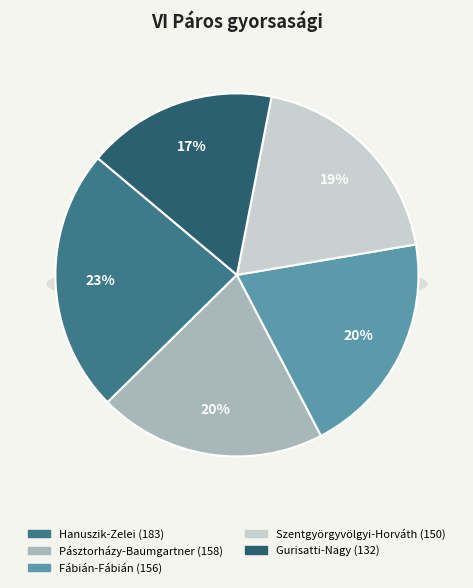

What is the largest slice in the pie chart?

HANUSZIK LILLA_ZELEI DIÁNA KATALIN